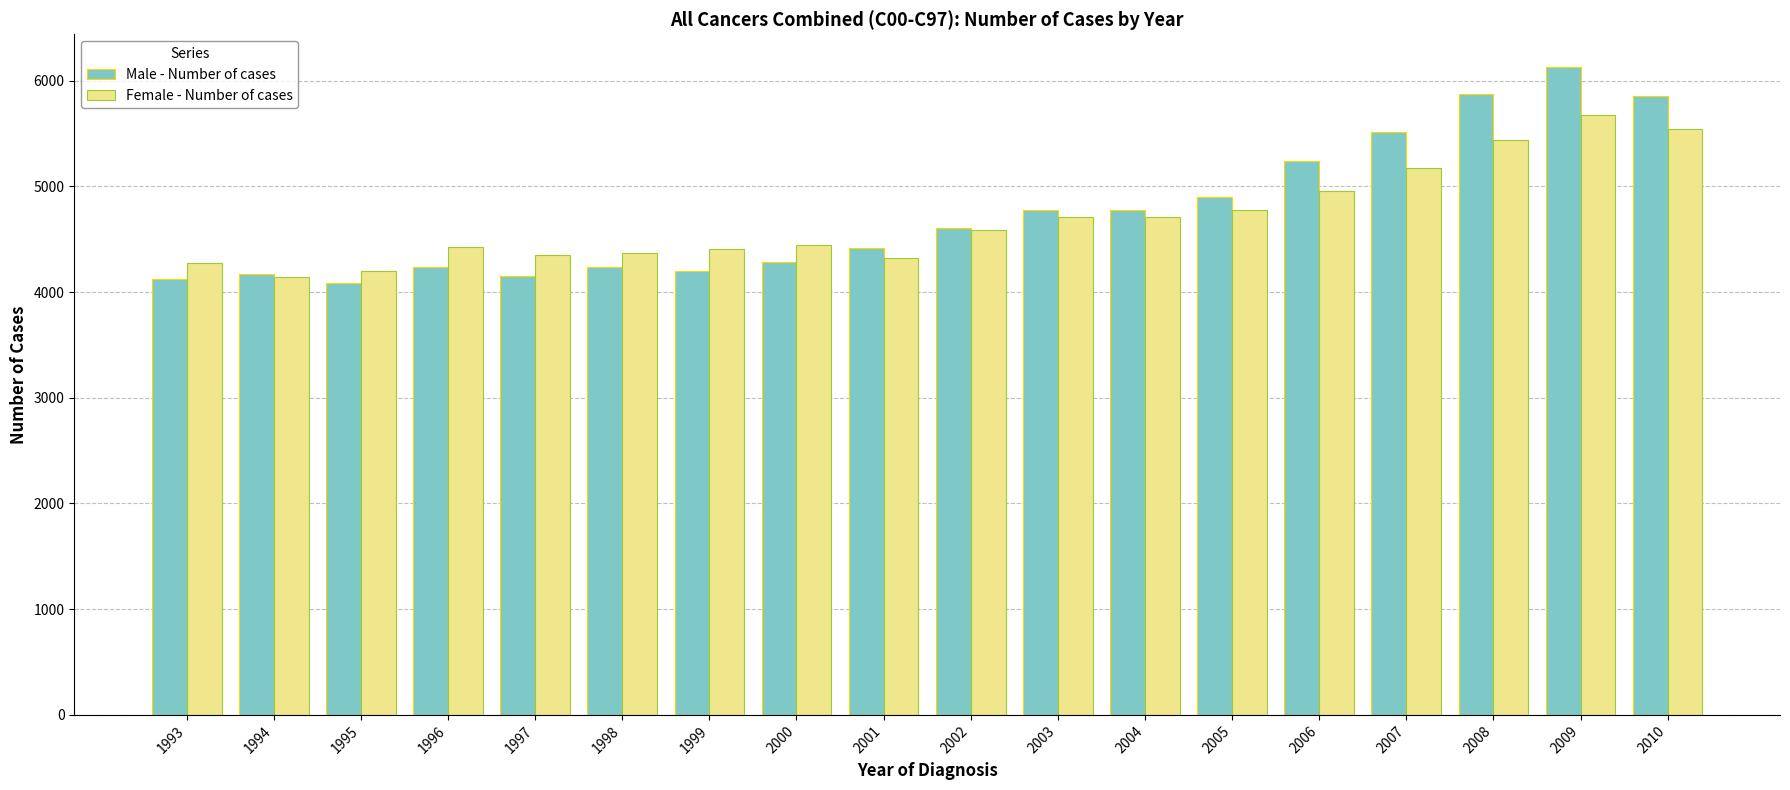

List the series in order of their peak value, lowest first.

Female - Number of cases, Male - Number of cases